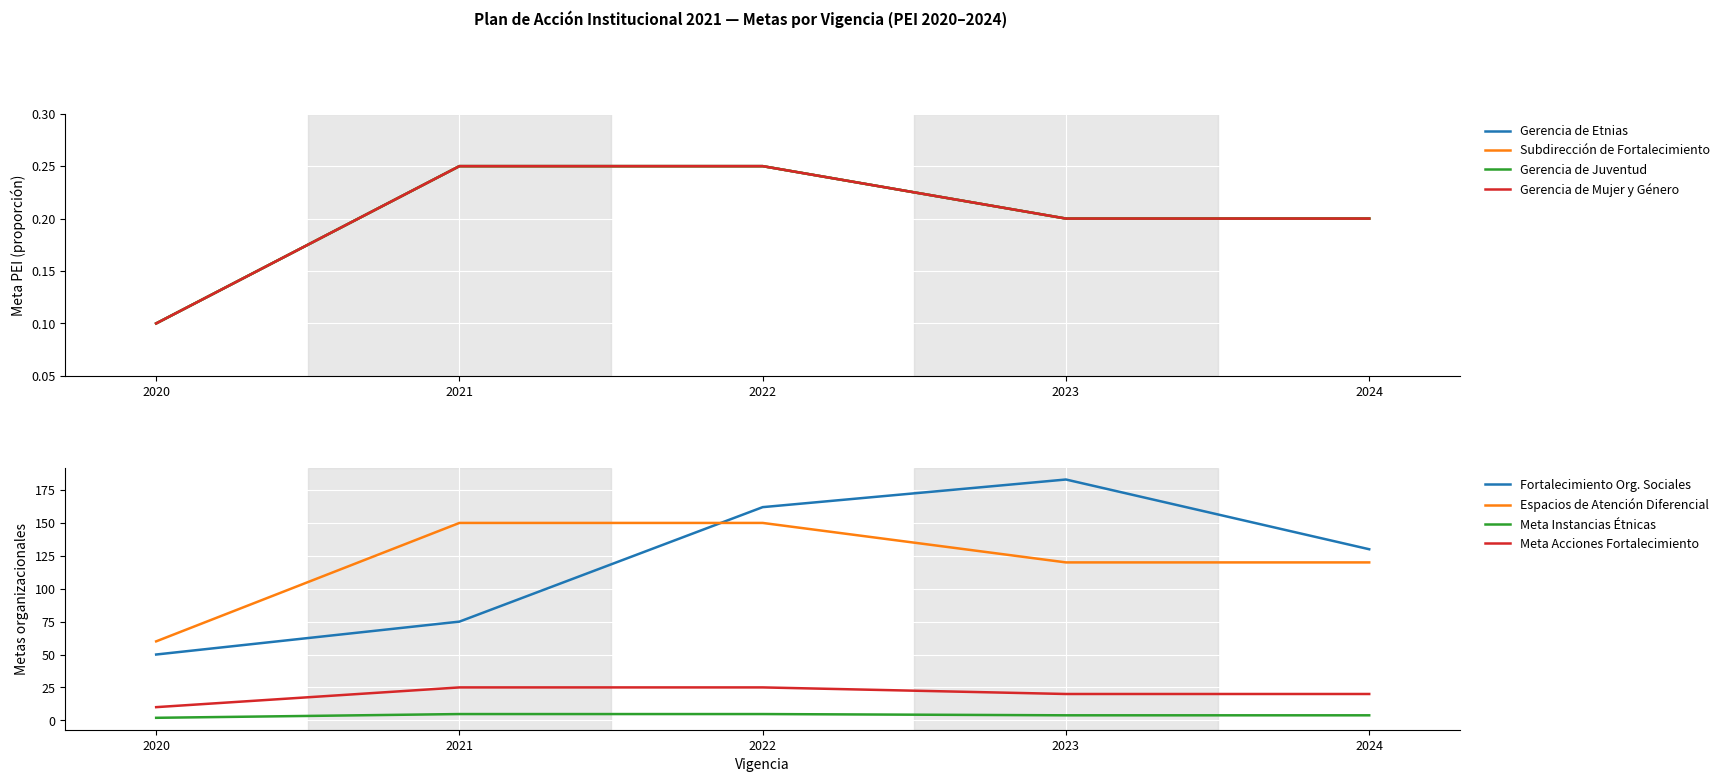

What is the value of the 2023 Planned point at the 3rd from the left?

0.2